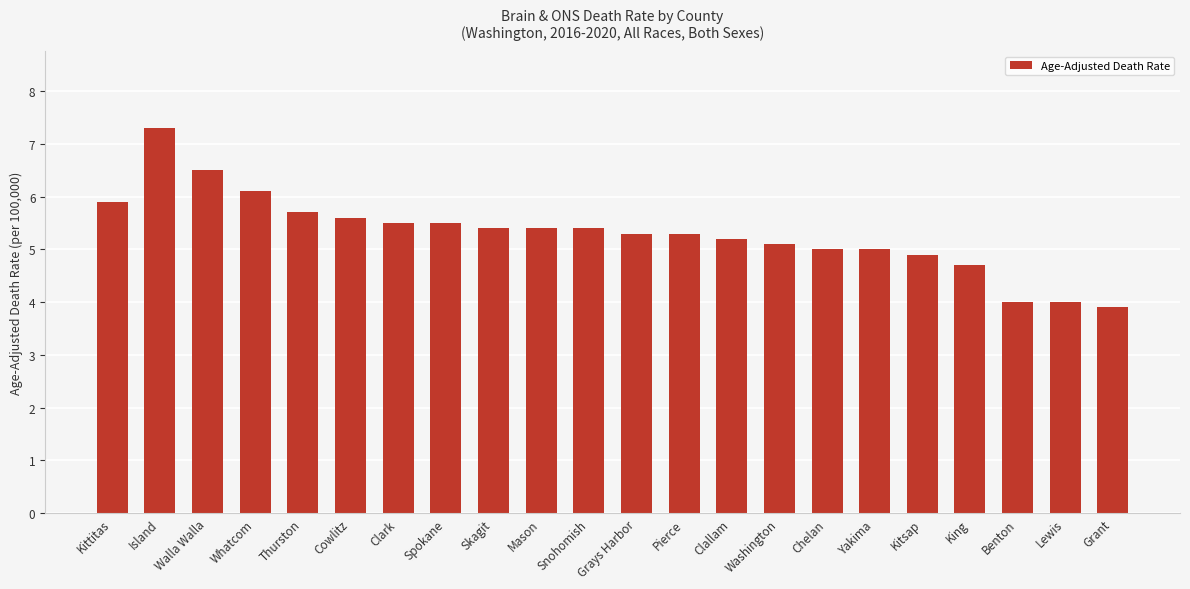

Reading right to left, what are all the values shown in this chart?

3.9	4.0	4.0	4.7	4.9	5.0	5.0	5.1	5.2	5.3	5.3	5.4	5.4	5.4	5.5	5.5	5.6	5.7	6.1	6.5	7.3	5.9